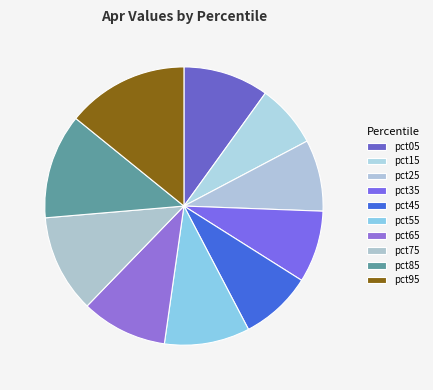

True or false: pct05 accounts for 10% of the total.

True